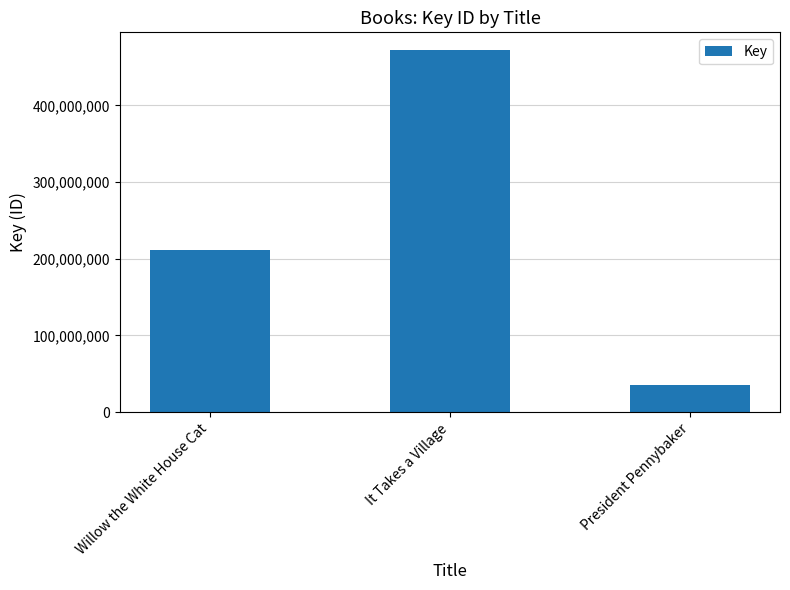

At which label is the value closest to 253204555?

Willow the White House Cat